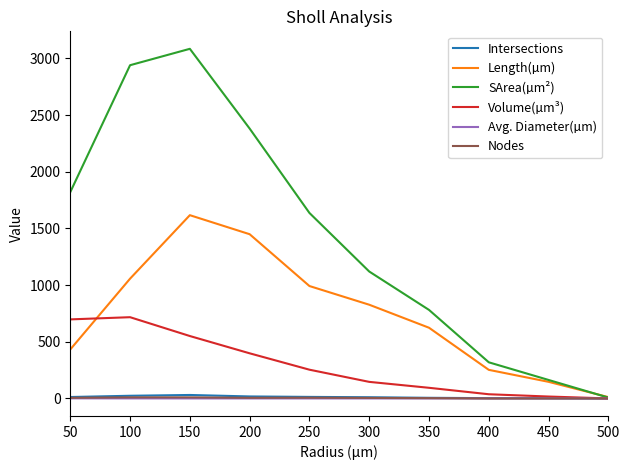

True or false: Length(µm) has a value of 1448.9 at 200.

True